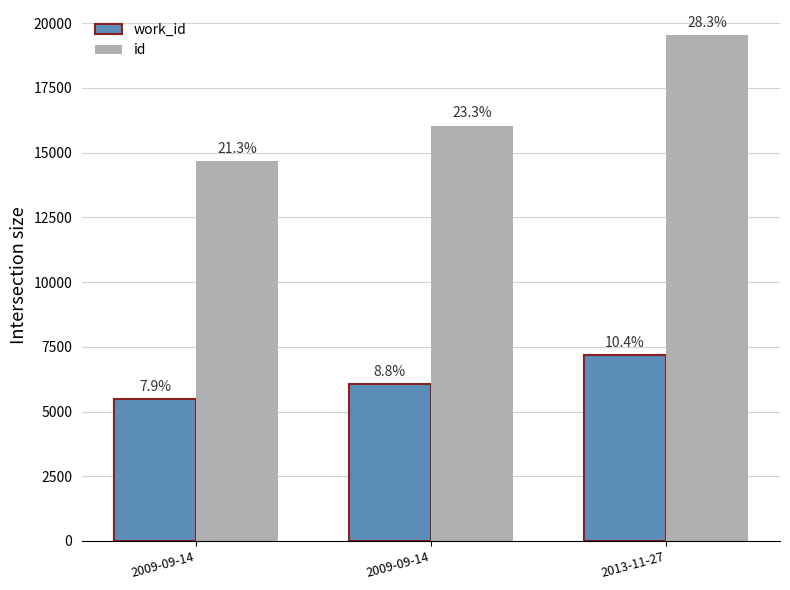

What are all the series names shown in the legend?

work_id, id